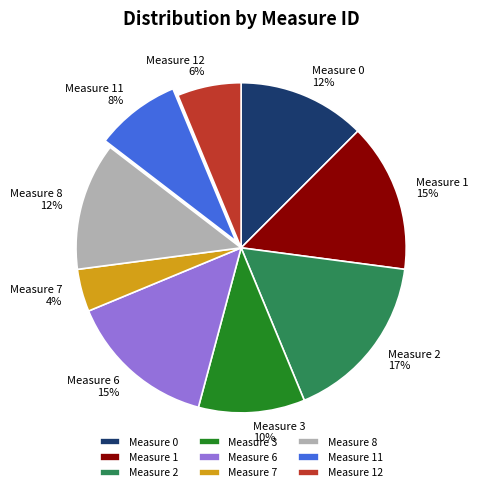

Which slice is the smallest?

Measure 7